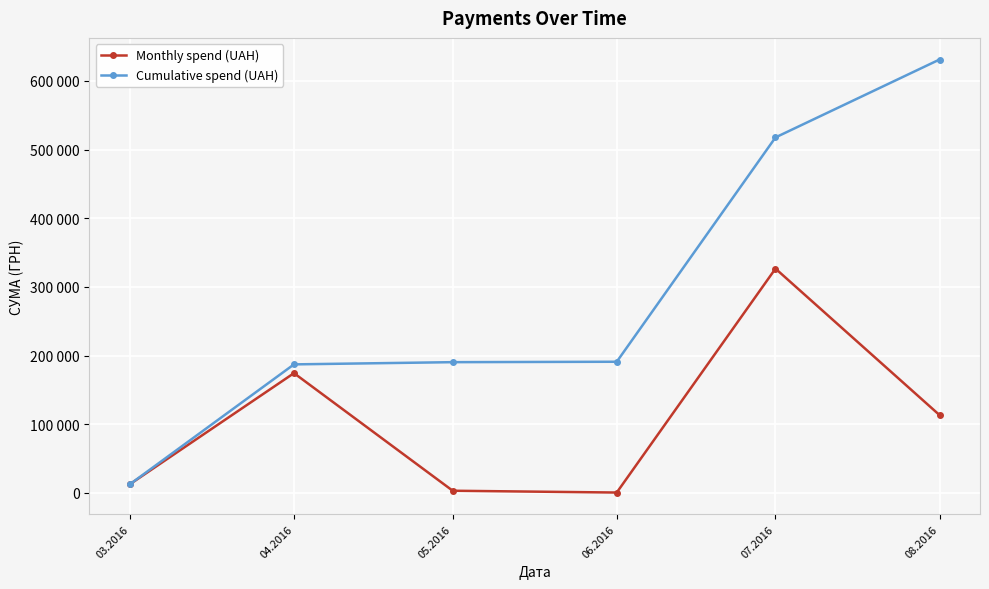

What is the difference between the Monthly spend (UAH) values at 03.2016 and 07.2016?

313825.5